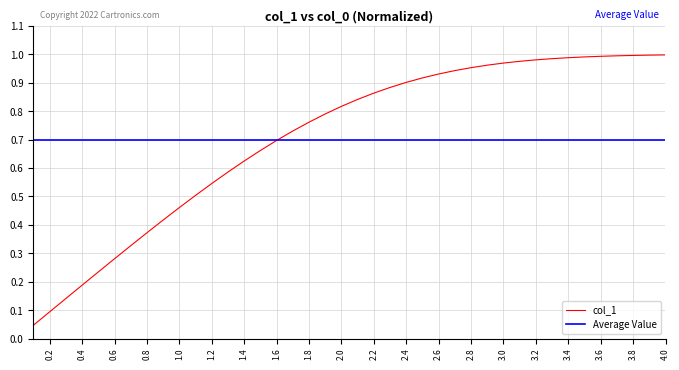

What is the label of the 39th point from the right?

0.2